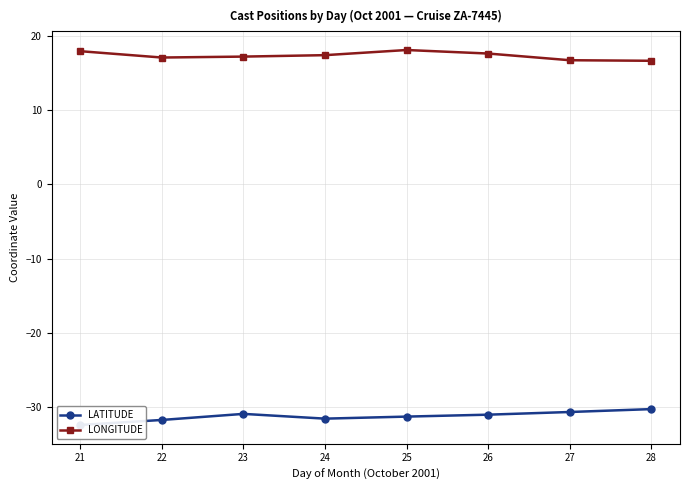

True or false: LATITUDE has a value of -32.4 at 21.

True